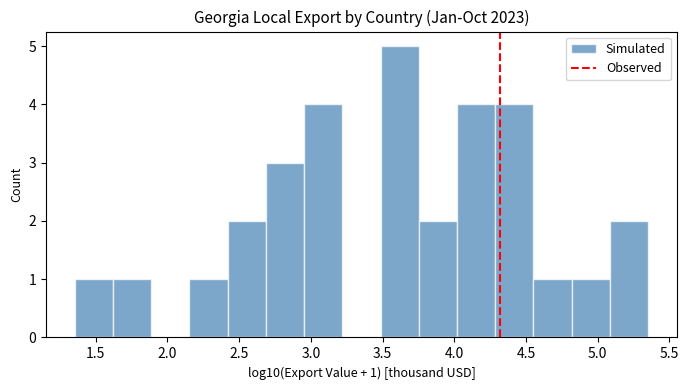

Which range on the x-axis has the tallest bar?

3.50 to 3.75